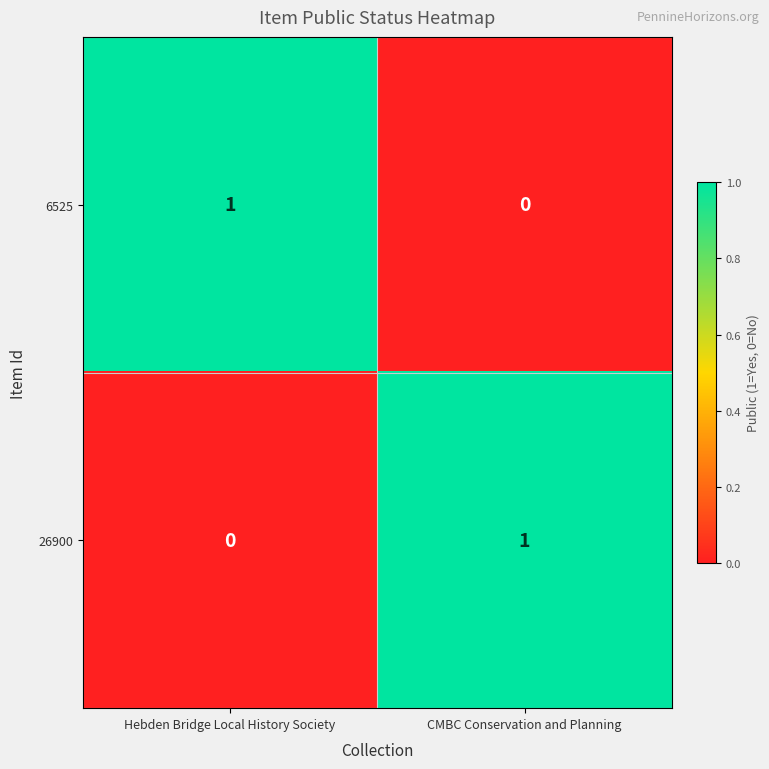

List the labels in order of 26900 value, smallest first.

Hebden Bridge Local History Society, CMBC Conservation and Planning